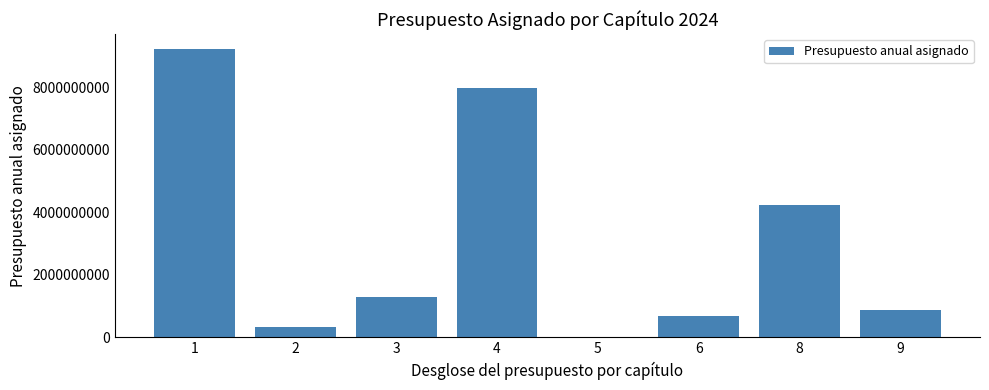

What is the sum of all values?

24579797173